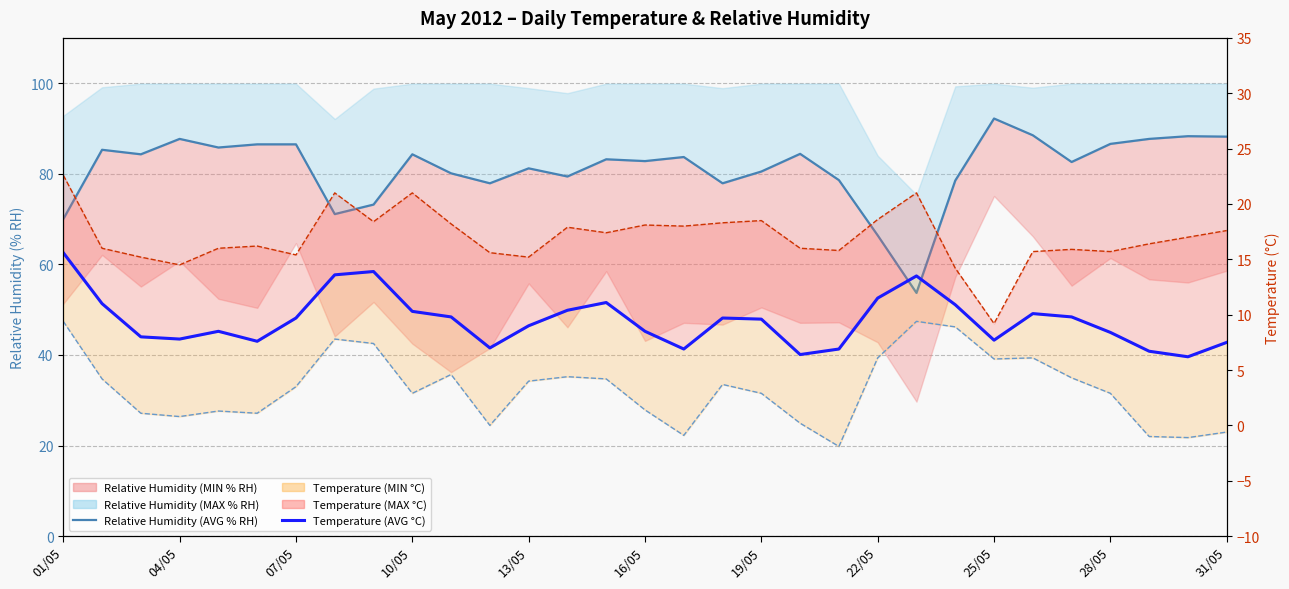

At which category does the chart reach its peak across all series?

25/05